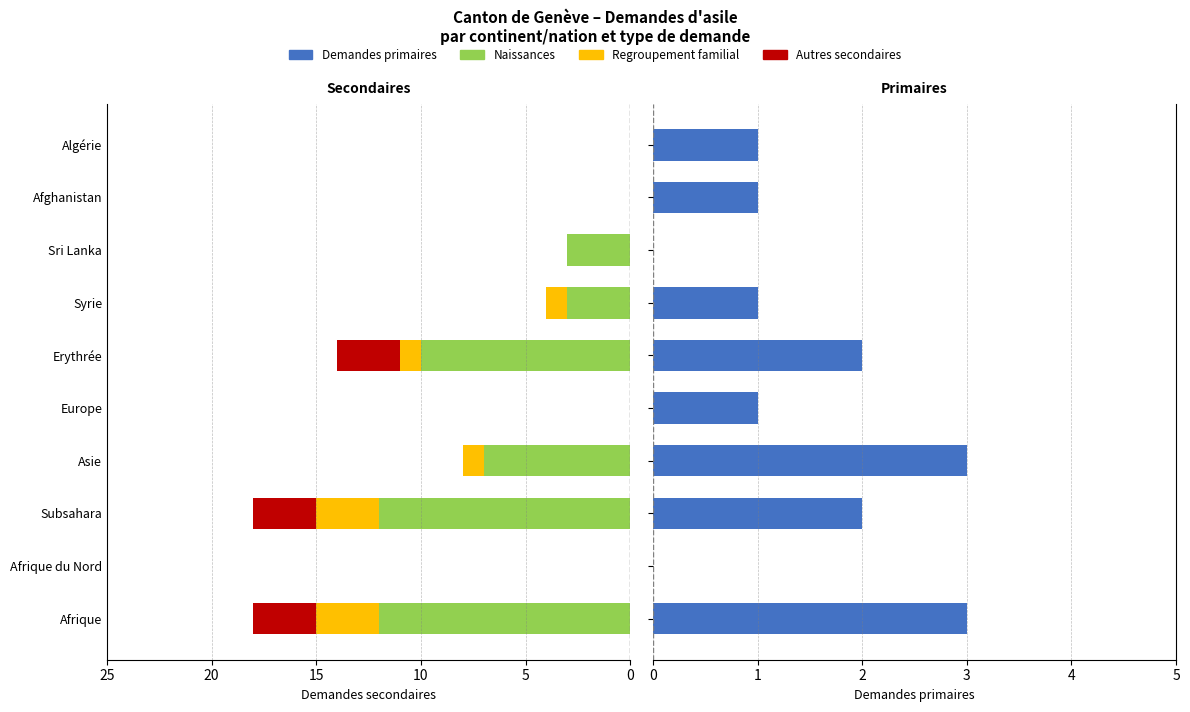

Reading right to left, list all the values displayed in this chart.

Naissances: 0	0	3	3	10	0	7	12	0	12
Regroupement familial: 0	0	0	1	1	0	1	3	0	3
Autres secondaires: 0	0	0	0	3	0	0	3	0	3
Demandes primaires: 1	1	0	1	2	1	3	2	0	3